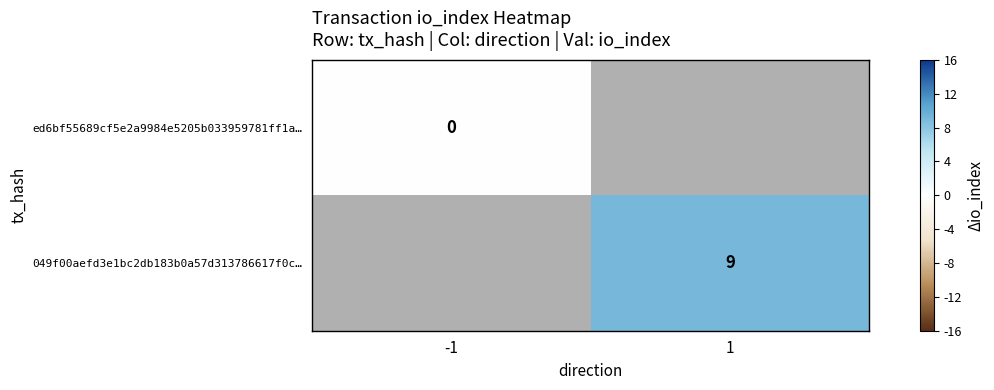

Rank the series at -1 from highest to lowest value.

ed6bf55689cf5e2a9984e5205b033959781ff1a…, 049f00aefd3e1bc2db183b0a57d313786617f0c…